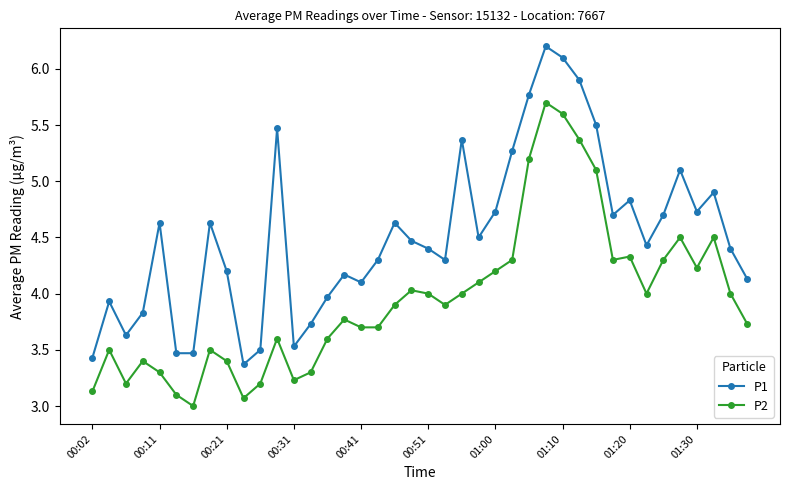

Which series has the widest spread of values?

P1